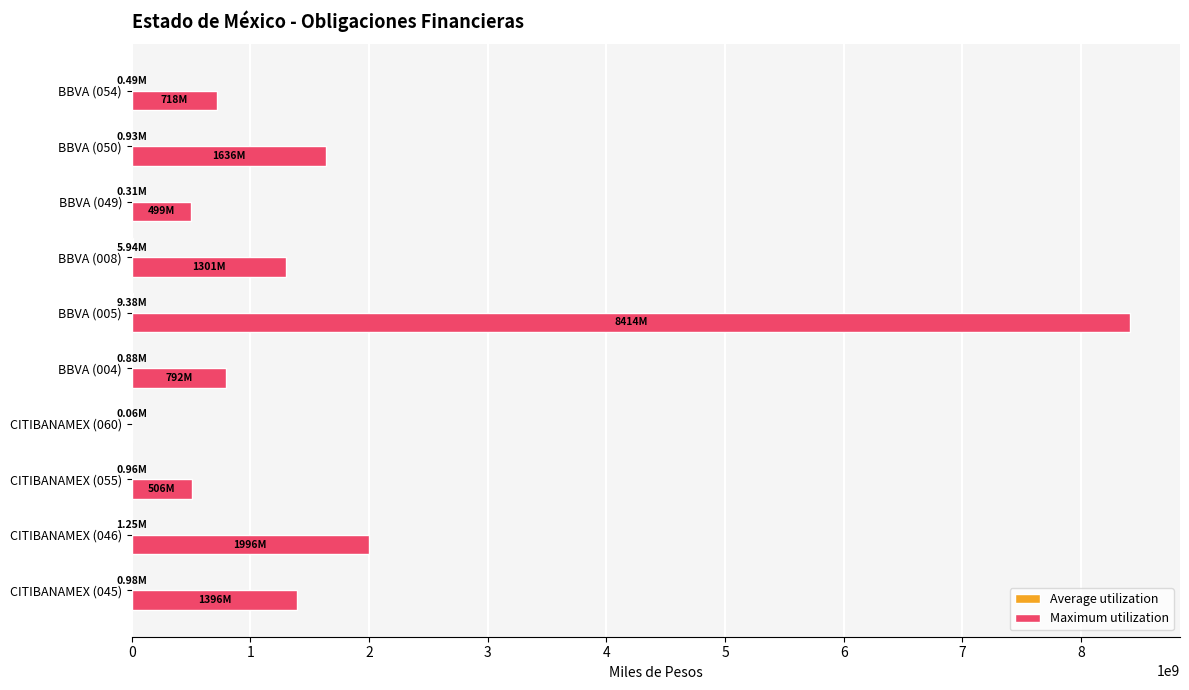

Which series has the largest total across all categories?

Maximum utilization